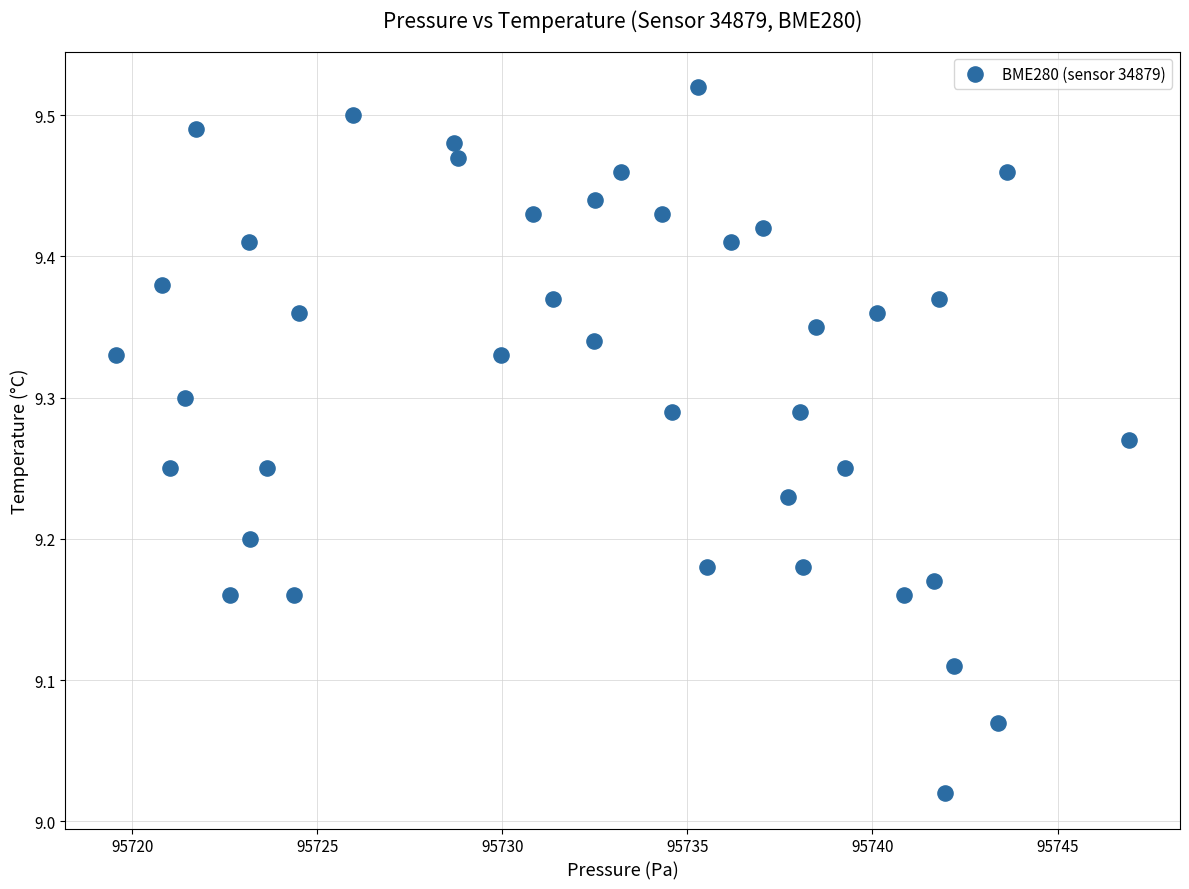

What is the range of Y values (max minus min)?

0.5